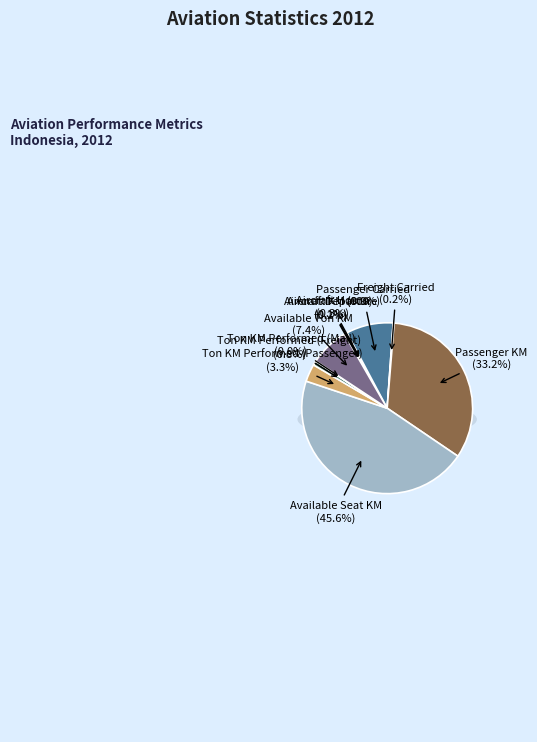

To the nearest percent, what is the difference between the Passenger KM and Available Seat KM slice percentages?

12%